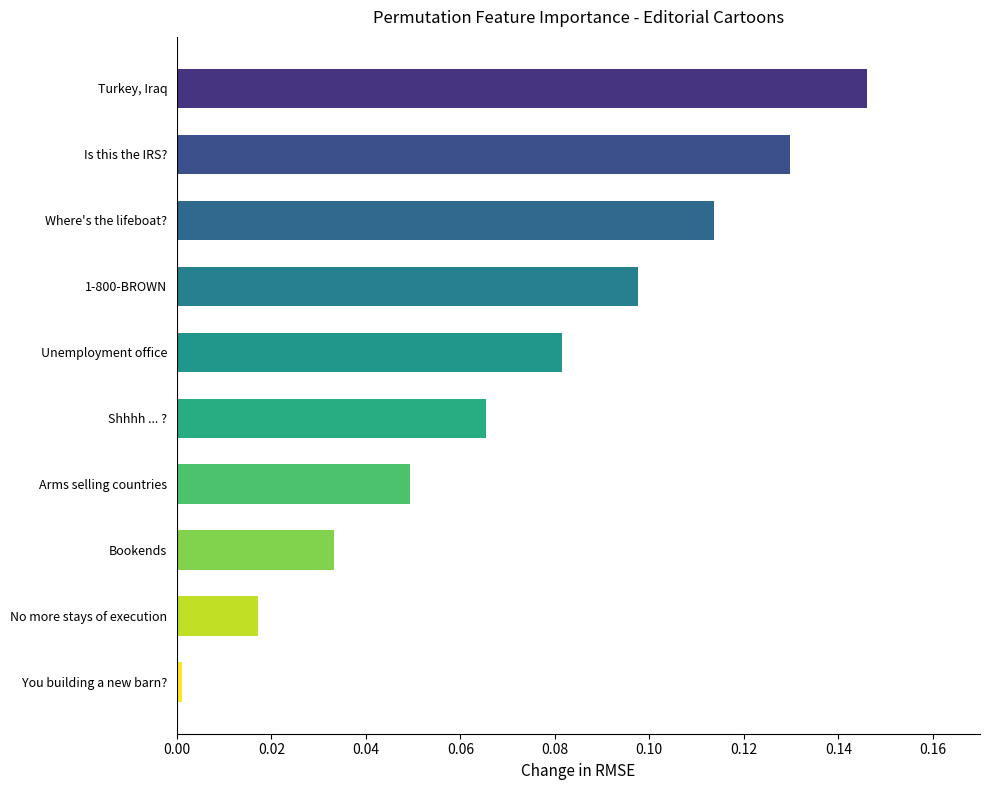

What position from the top is Turkey, Iraq?

1